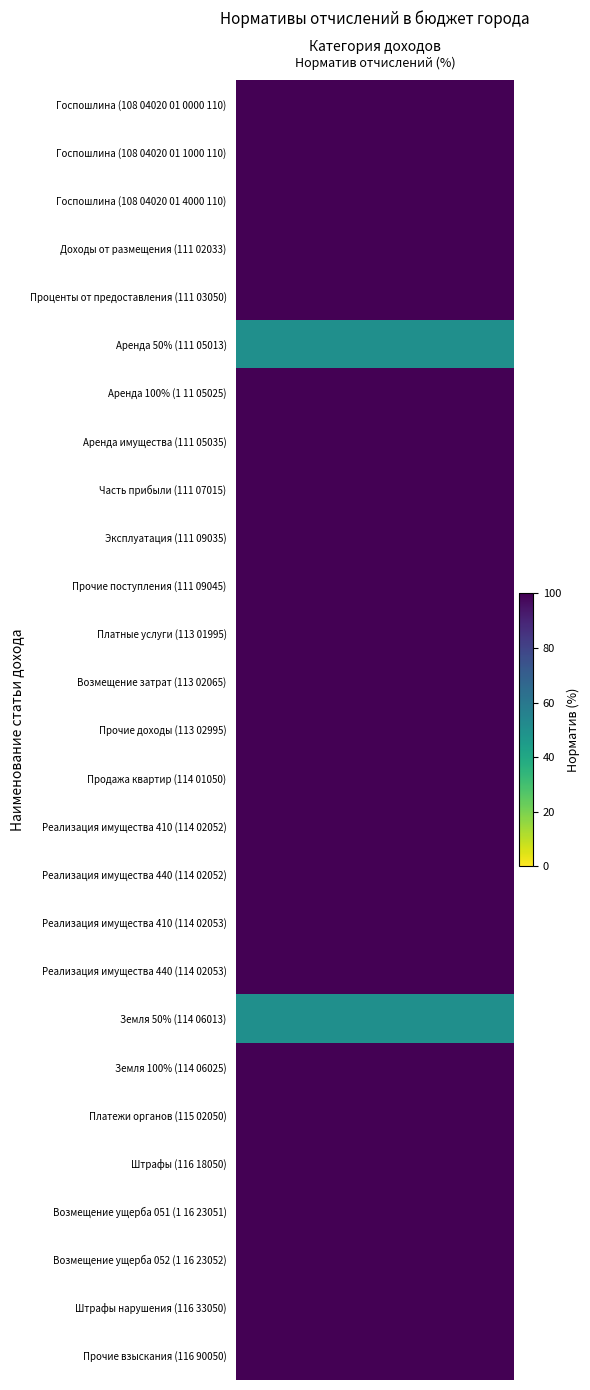

Rank the categories by value from highest to lowest.

108 04020 01 0000 110, 108 04020 01 1000 110, 108 04020 01 4000 110, 111 02033 13 0000 120, 111 03050 13 0000 120, 1 11 05025 13 0000 120, 111 05035 13 0000 120, 111 07015 13 0000 120, 111 09035 13 0000 120, 111 09045 13 0000 120, 113 01995 13 0000 130, 113 02065 13 0000 130, 113 02995 13 0000 130, 114 01050 13 0000 410, 114 02052 13 0000 410, 114 02052 13 0000 440, 114 02053 13 0000 410, 114 02053 13 0000 440, 114 06025 13 0000 430, 115 02050 13 0000 140, 116 18050 13 0000 140, 1 16 23051 13 0000 140, 1 16 23052 13 0000 140, 116 33050 13 0000 140, 116 90050 13 0000 140, 111 05013 13 0000 120, 114 06013 13 0000 430